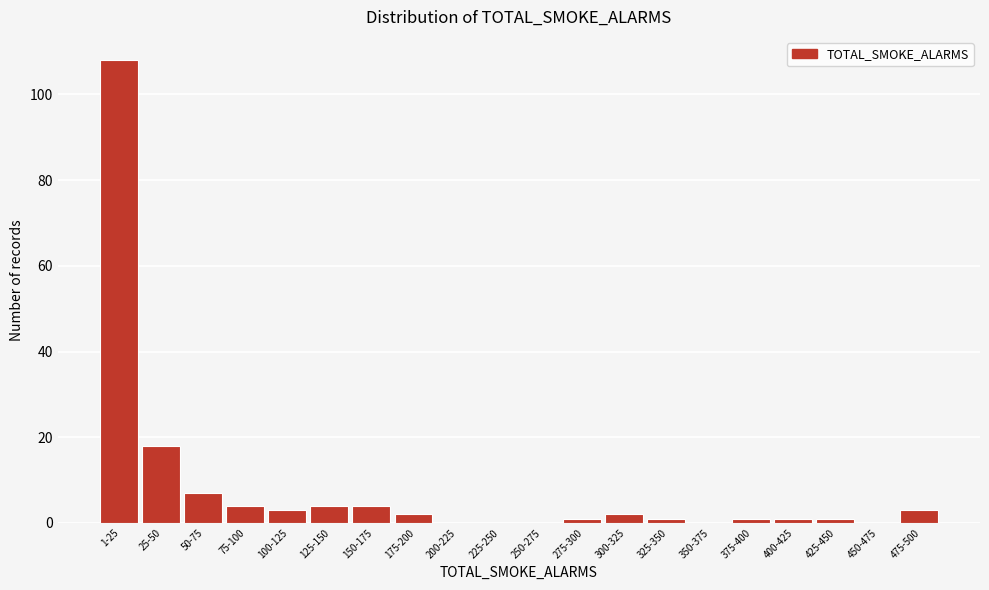

Reading left to right, extract all data points from this chart.

1-25=108	25-50=18	50-75=7	75-100=4	100-125=3	125-150=4	150-175=4	175-200=2	200-225=0	225-250=0	250-275=0	275-300=1	300-325=2	325-350=1	350-375=0	375-400=1	400-425=1	425-450=1	450-475=0	475-500=3